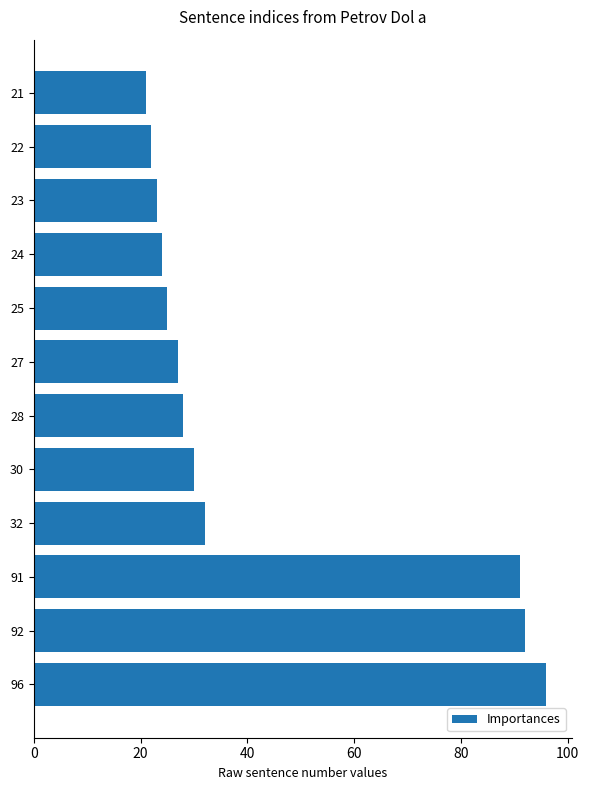

The value at 27 is 14. True or false?

False